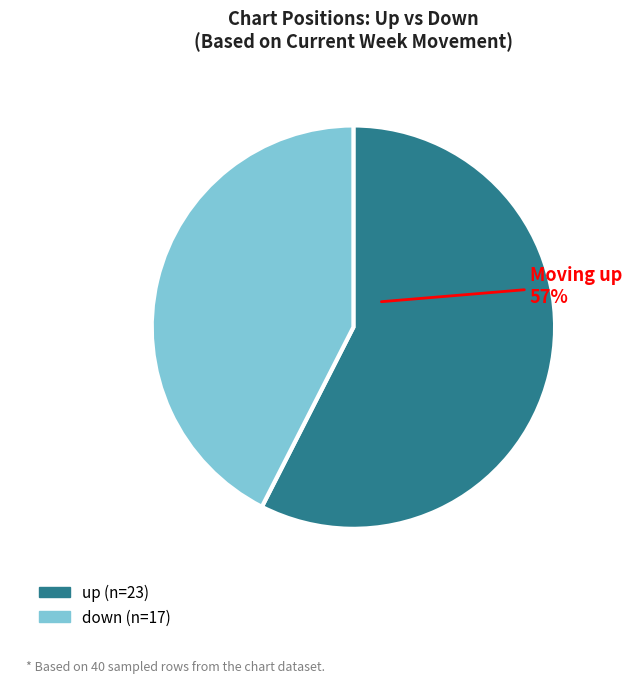

Is the sum of up and down greater than half?

Yes